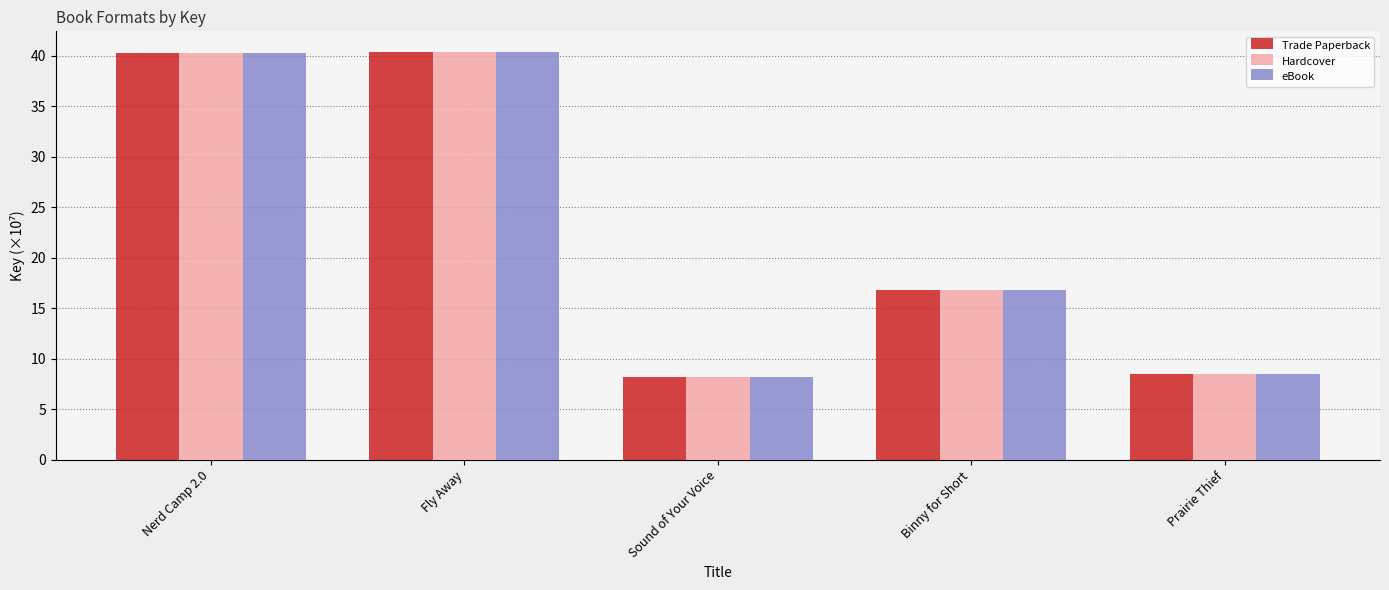

Is it true that eBook equals 16.9 at Binny for Short?

True